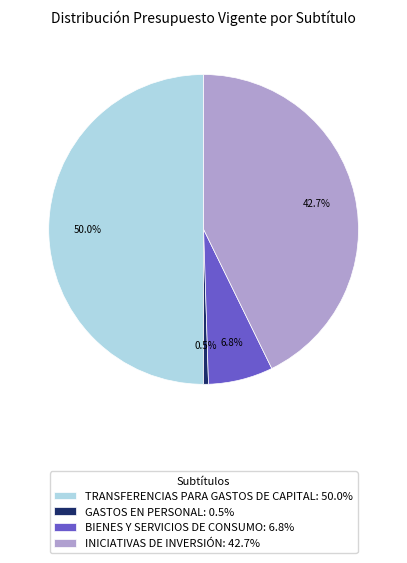

To the nearest percent, what is the average slice percentage?

25%